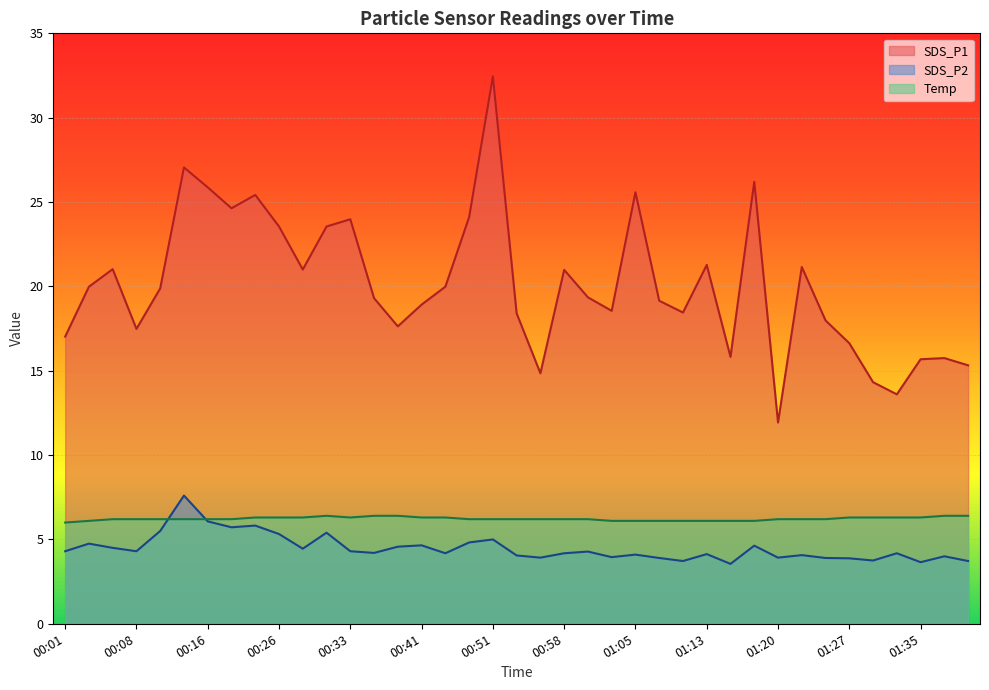

At which category is the sum across all series the highest?

00:51